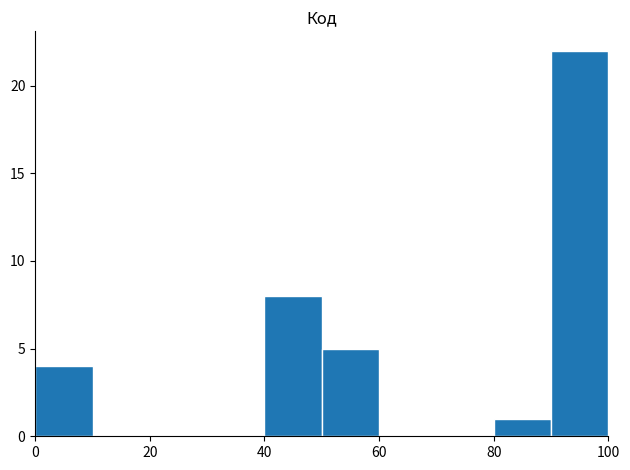

Which range on the x-axis has the tallest bar?

90 to 100